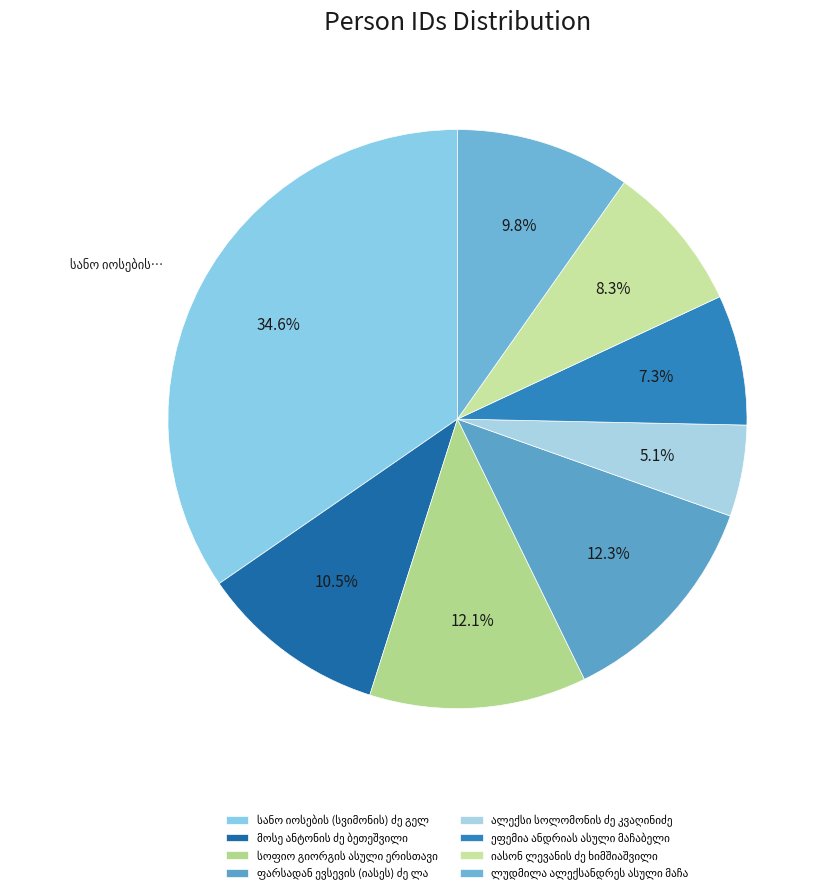

How many segments does this pie chart have?

8